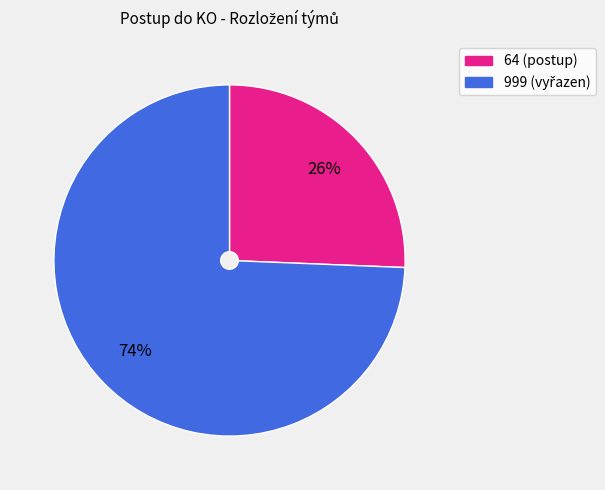

Count the number of slices in the pie.

2